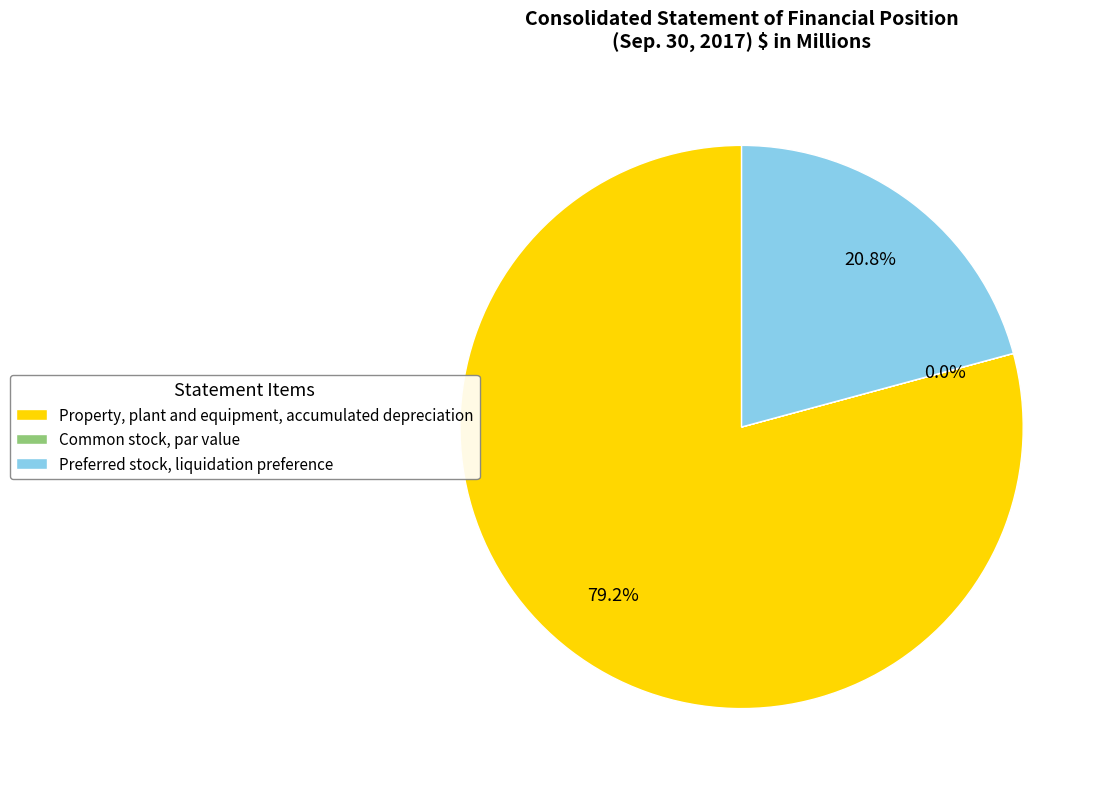

Which slice represents more than half of the pie?

Property, plant and equipment, accumulated depreciation